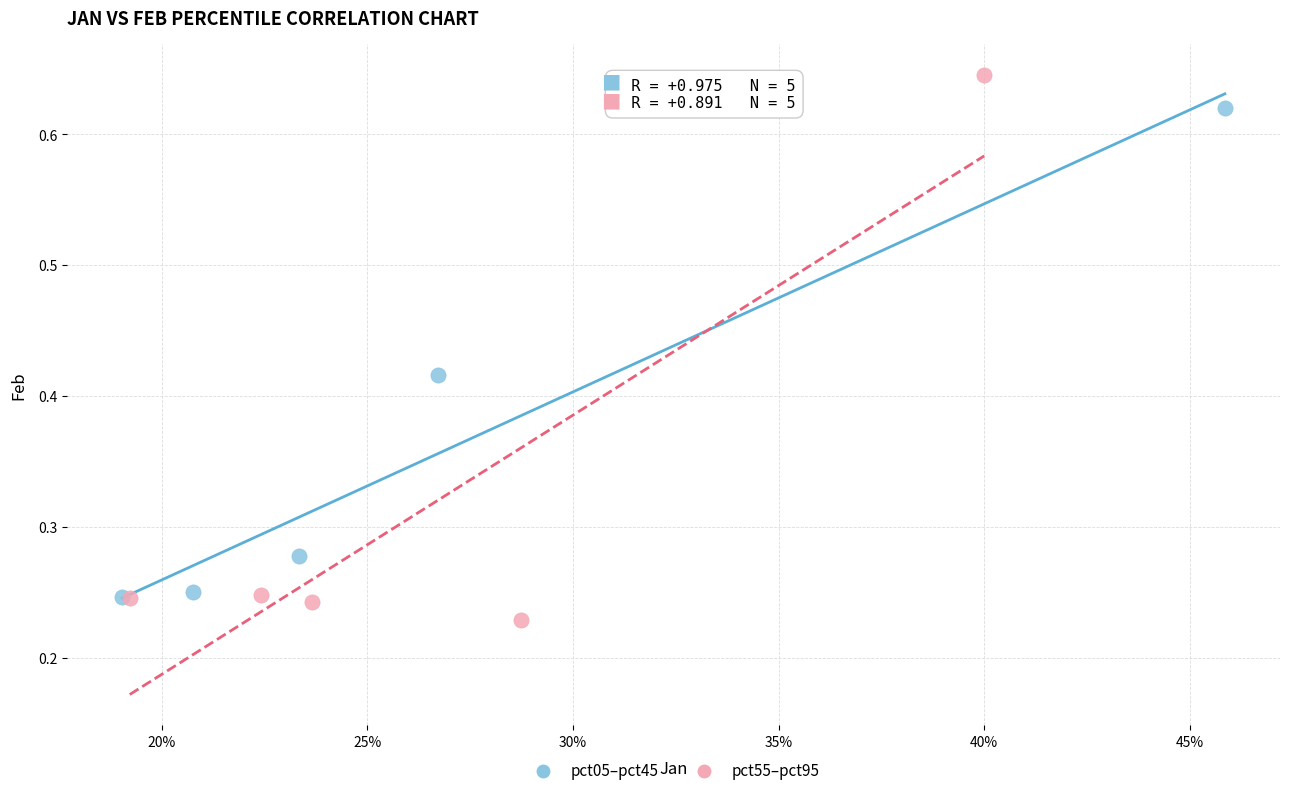

Which series has the largest Y range (max minus min)?

pct55–pct95